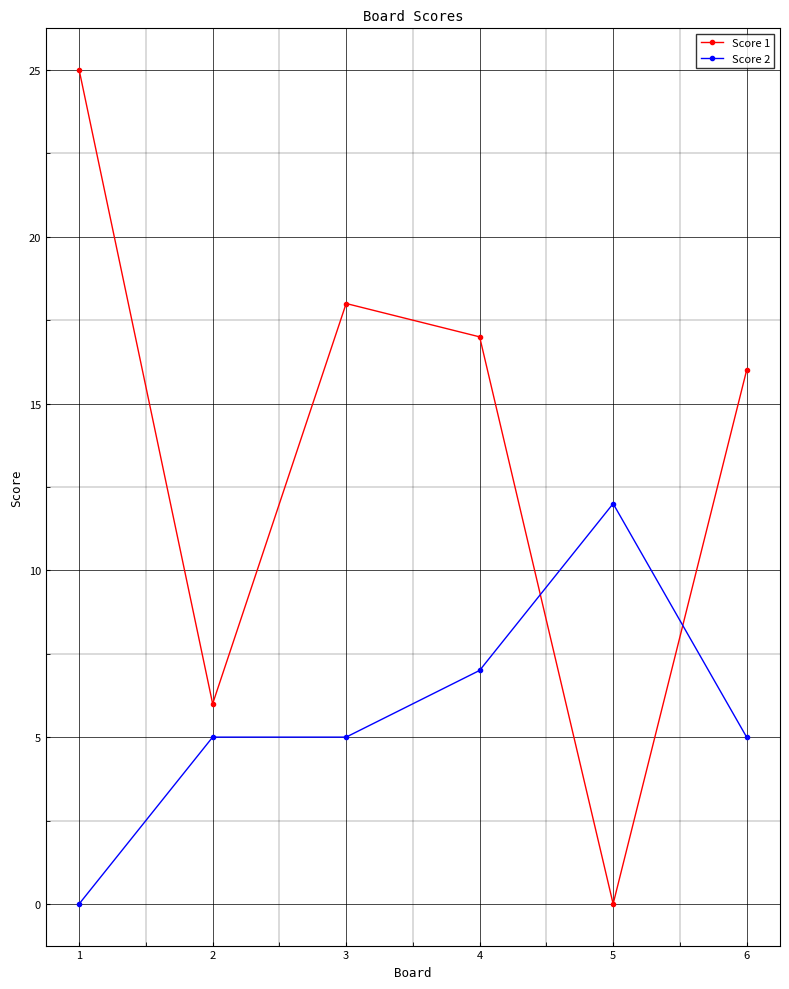

How many categories are shown in the chart?

6